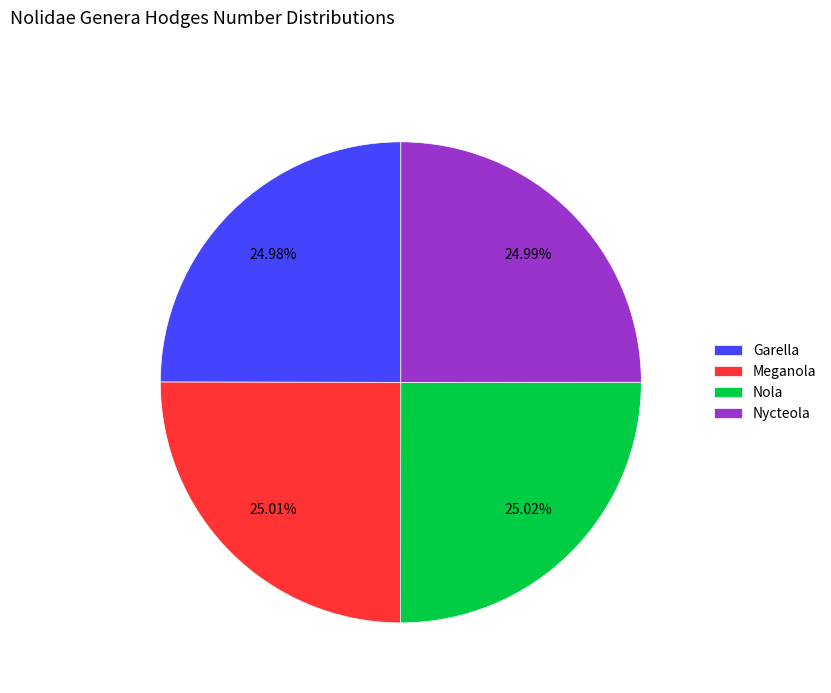

The Nycteola slice represents 11% of the pie. True or false?

False